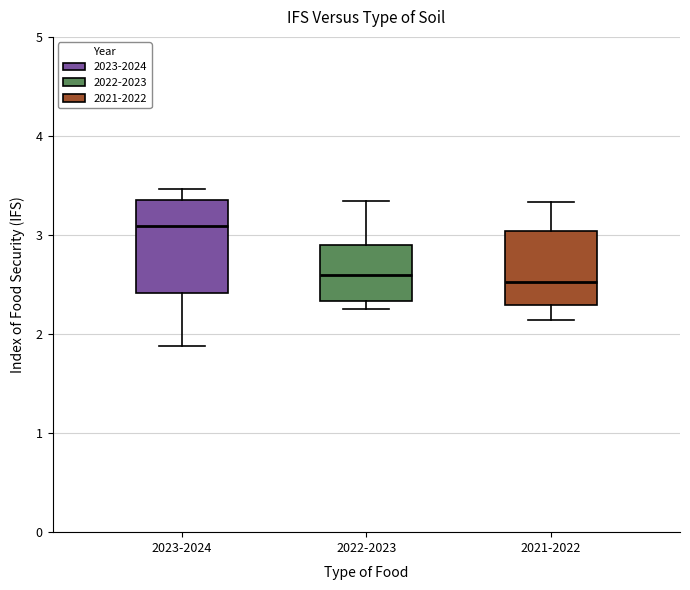

Reading left to right, read every box against the y-axis: the position of its median line, the range the box covers, and the ends of its whiskers. The values are not printed on the chart, so give them approximately, as read against the axis.

2023-2024: median 3.1, box 2.4 to 3.4, whiskers 1.9 to 3.5
2022-2023: median 2.6, box 2.3 to 2.9, whiskers 2.2 to 3.3
2021-2022: median 2.5, box 2.3 to 3.0, whiskers 2.1 to 3.3